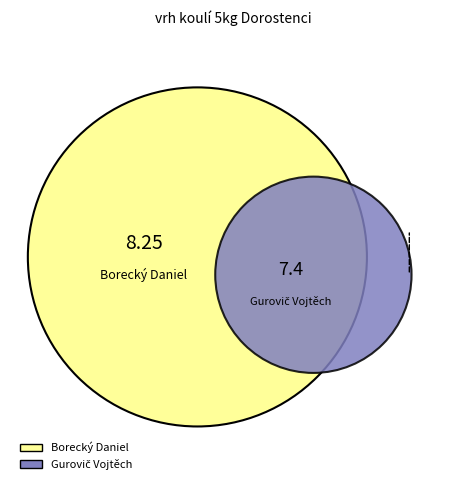

What is the majority slice?

Borecký Daniel